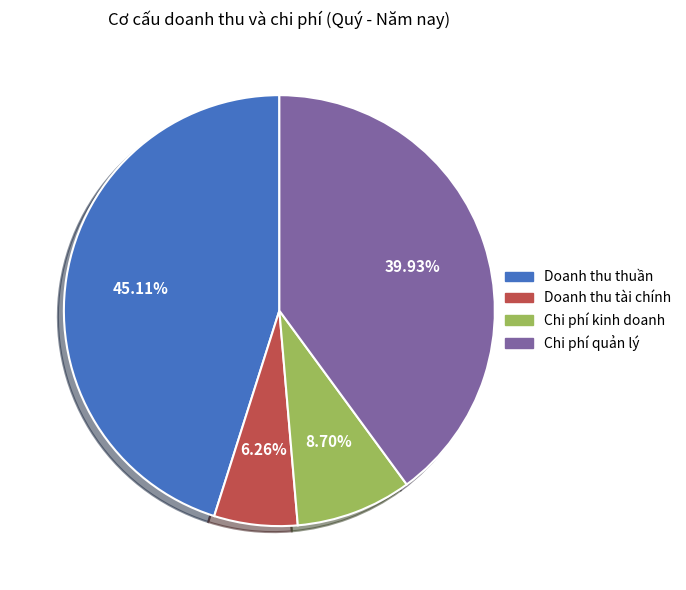

Count the number of slices in the pie.

4